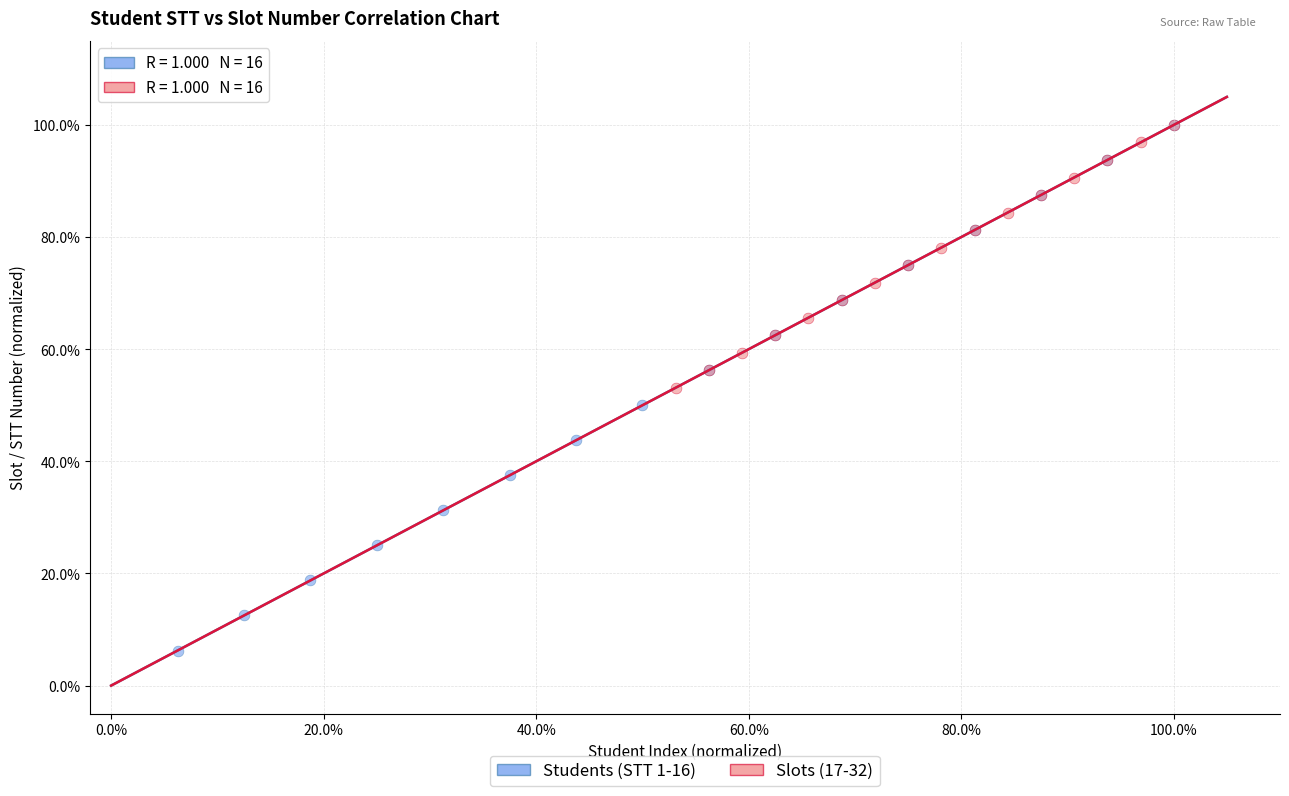

What are all the series names shown in the legend?

Students (STT 1-16), Slots (17-32)